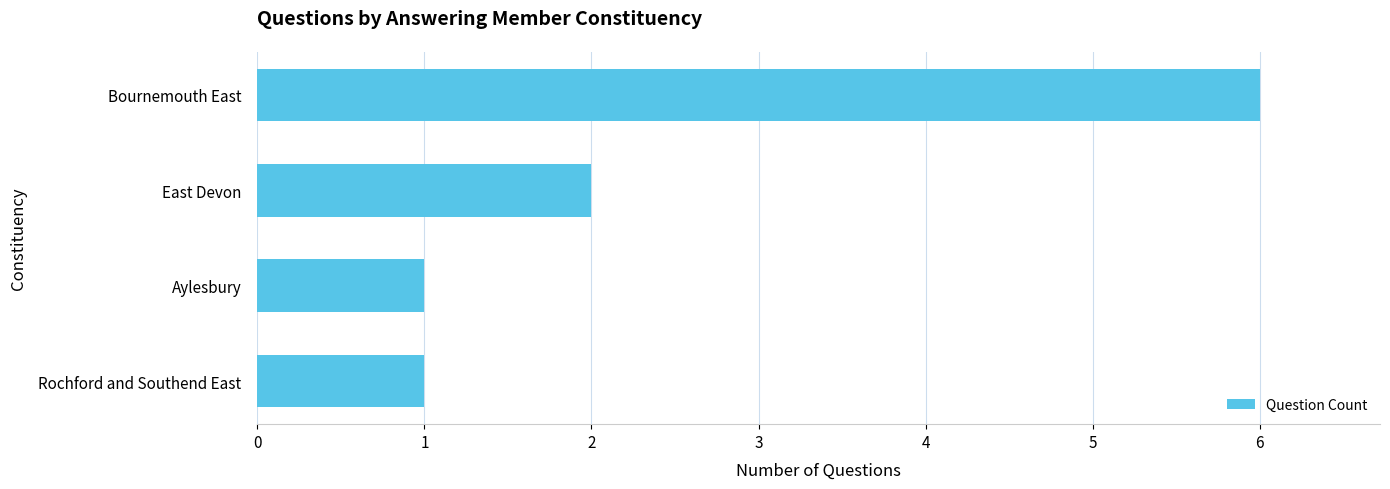

How many data points are less than 2?

2